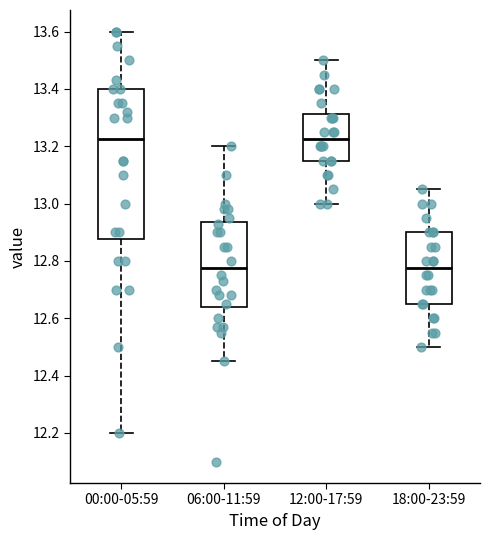

Reading left to right, read every box against the y-axis: the position of its median line, the range the box covers, and the ends of its whiskers. The values are not printed on the chart, so give them approximately, as read against the axis.

00:00-05:59: median 13.22, box 12.88 to 13.40, whiskers 12.20 to 13.60
06:00-11:59: median 12.78, box 12.64 to 12.94, whiskers 12.46 to 13.20
12:00-17:59: median 13.22, box 13.16 to 13.32, whiskers 13.00 to 13.50
18:00-23:59: median 12.78, box 12.66 to 12.90, whiskers 12.50 to 13.06